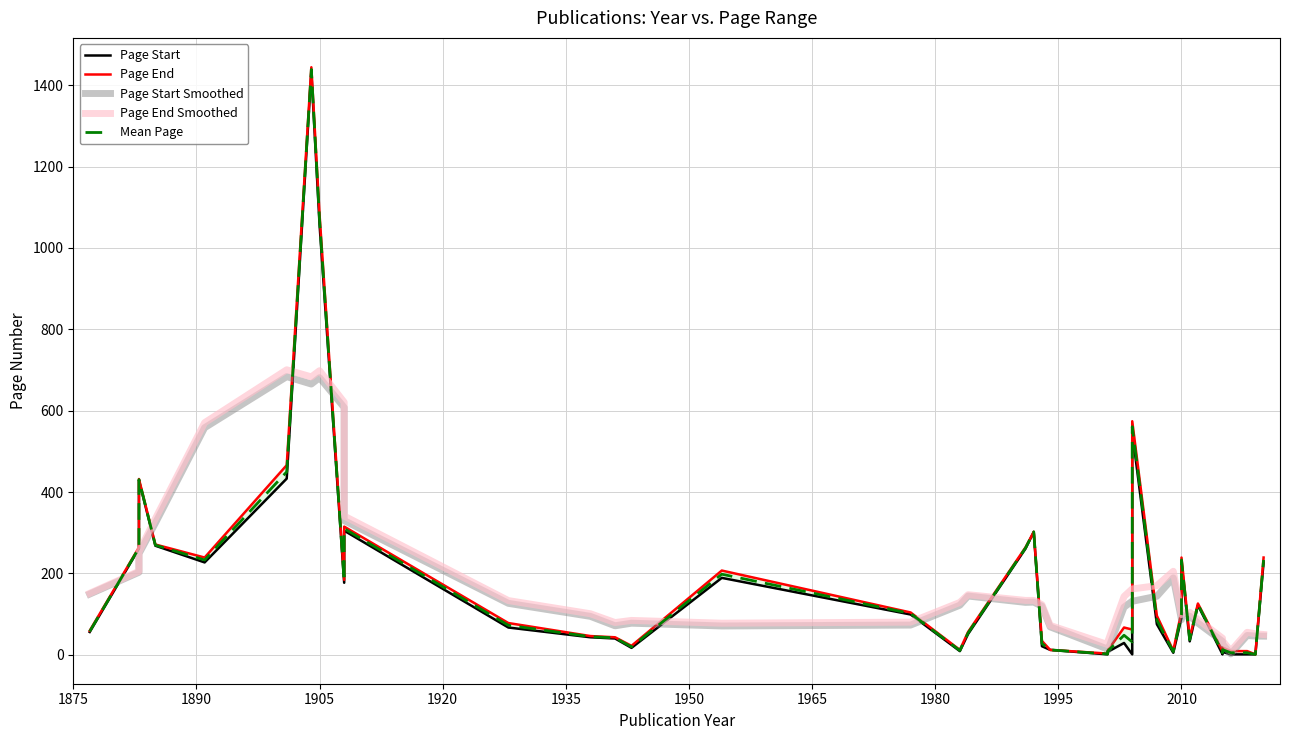

The value of Page End Smoothed at 2010 is 104.6. True or false?

True